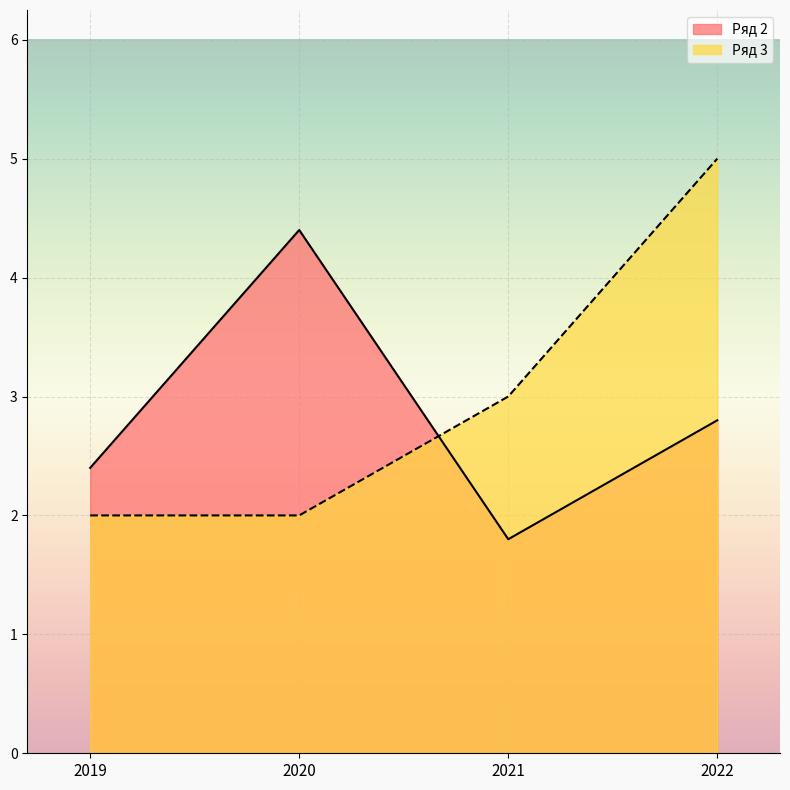

At which category is the sum across all series the highest?

2022